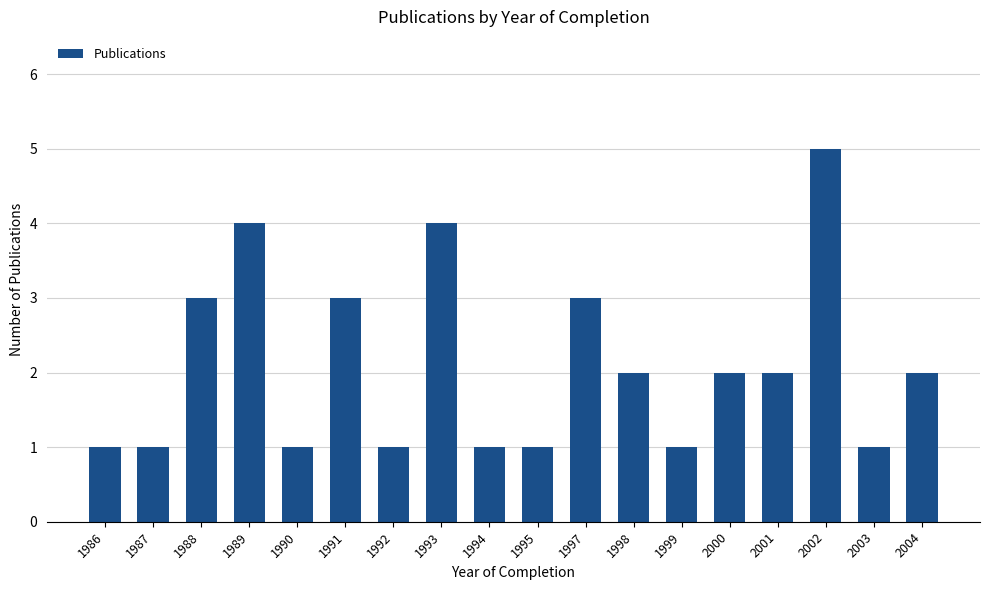

Where does the data first go above 2?

1988